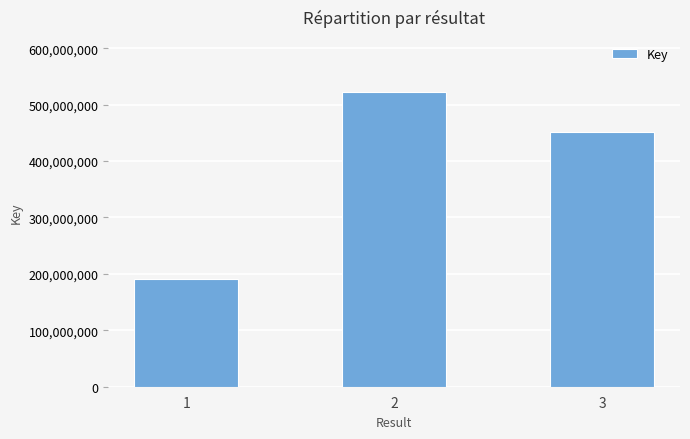

What is the change in value from 1 to 2?

+331361999